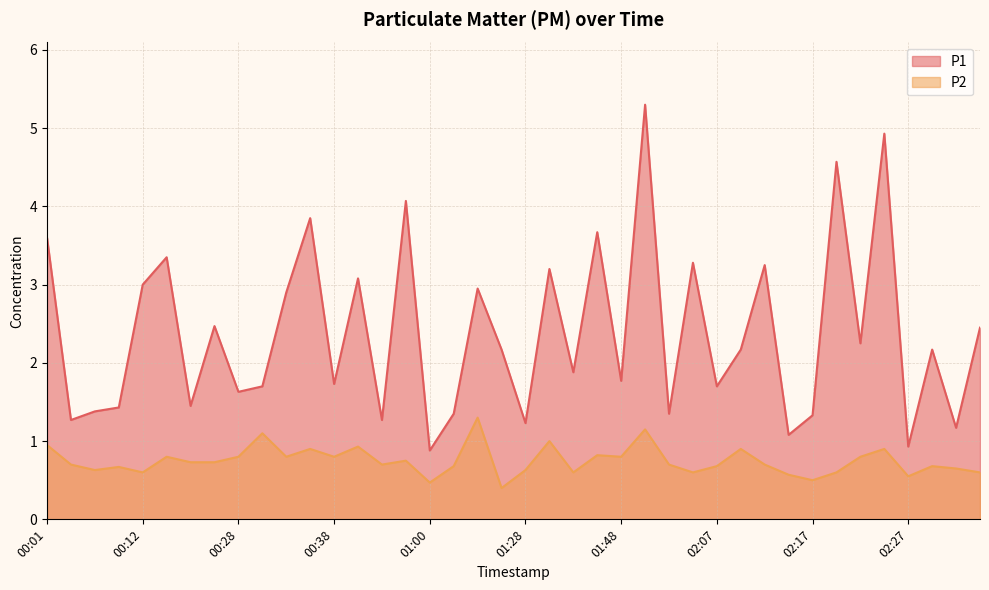

How many lines are shown in the chart?

2